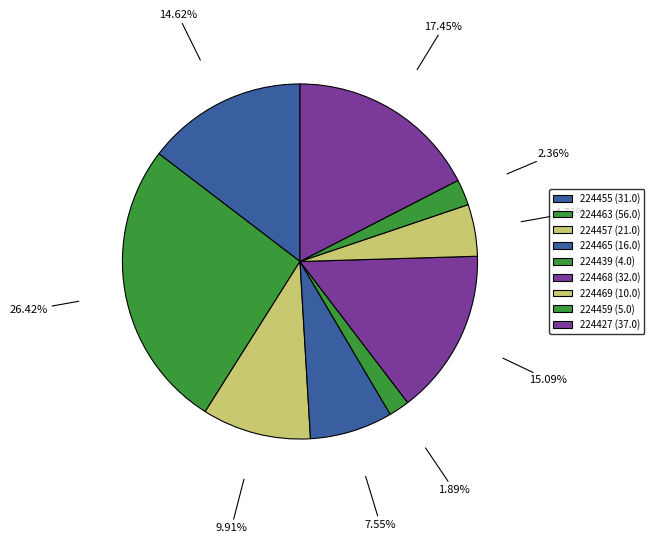

Is 15.09% the majority of the pie?

No